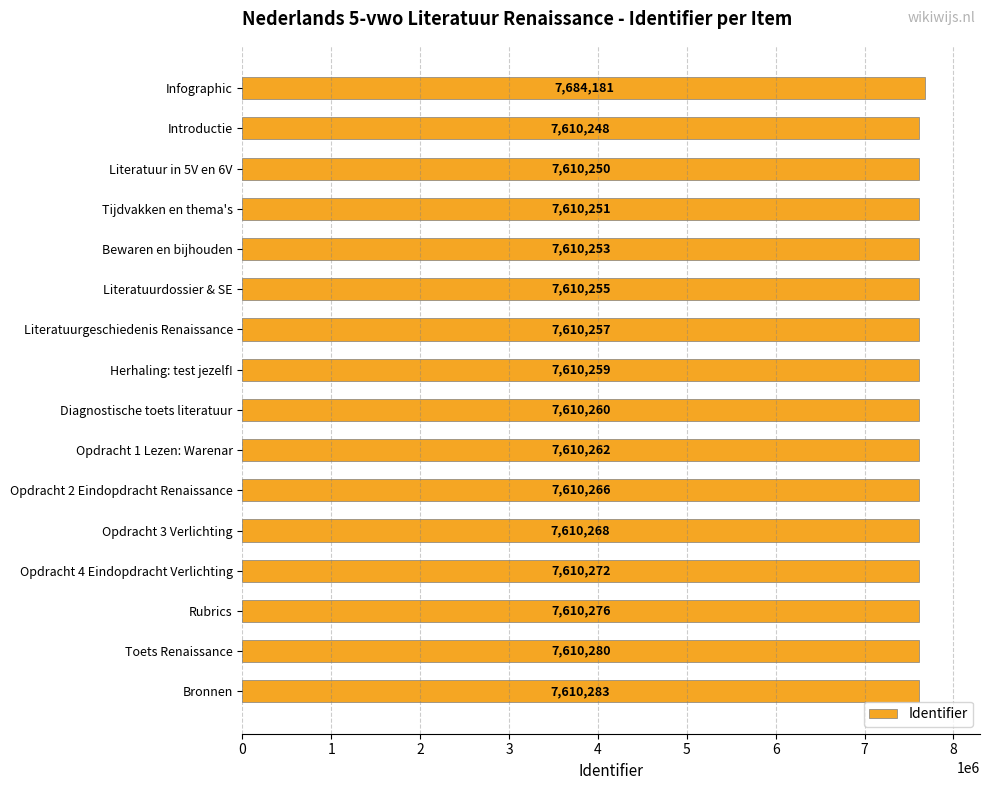

Between Bewaren en bijhouden and Literatuurdossier & SE, which is larger?

Literatuurdossier & SE